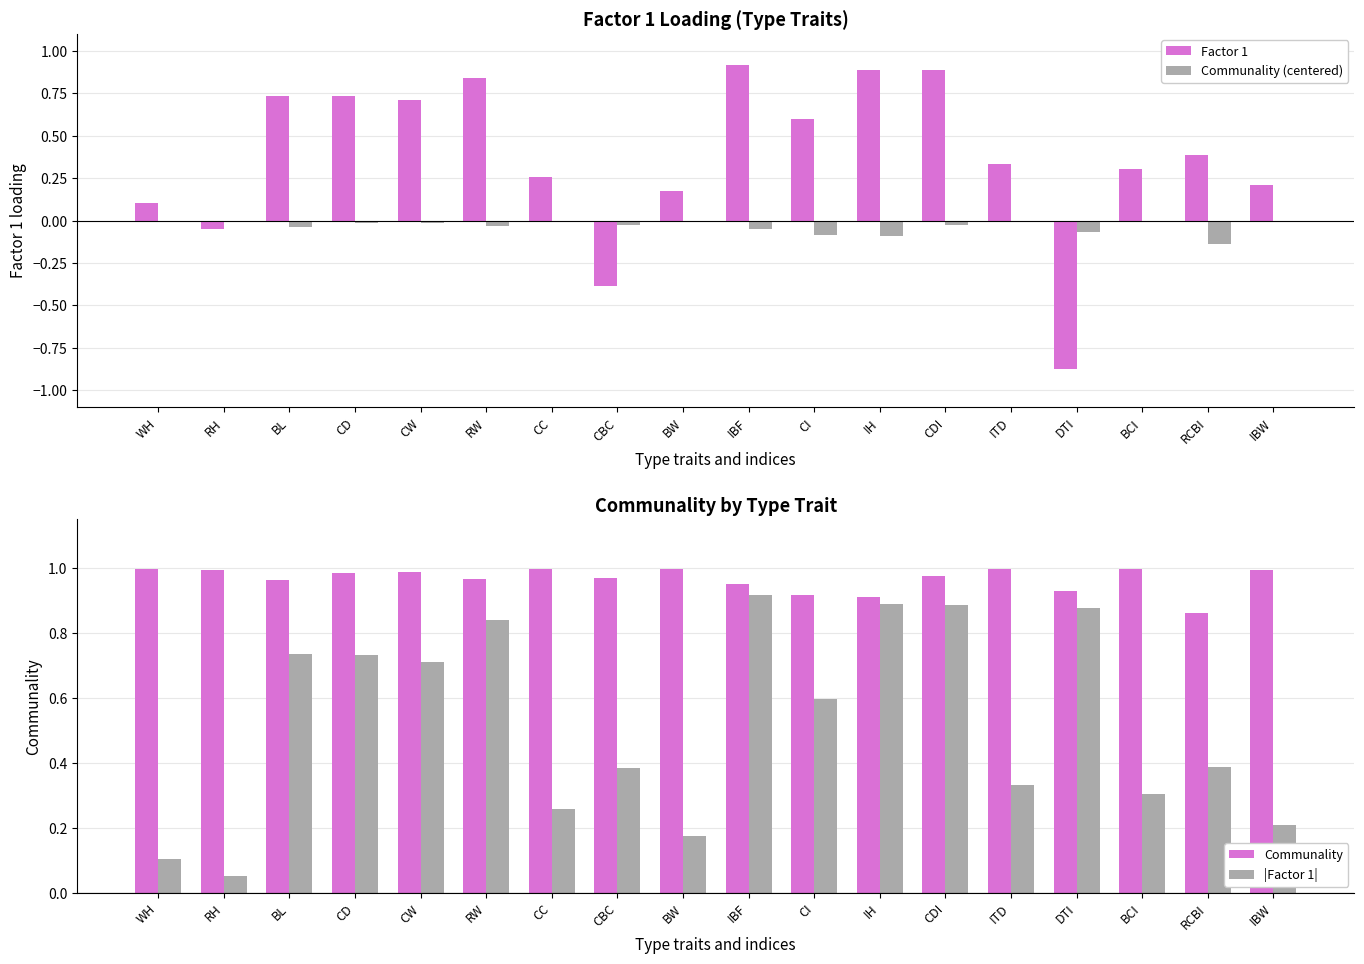

What is the label of the 16th bar from the right?

BL